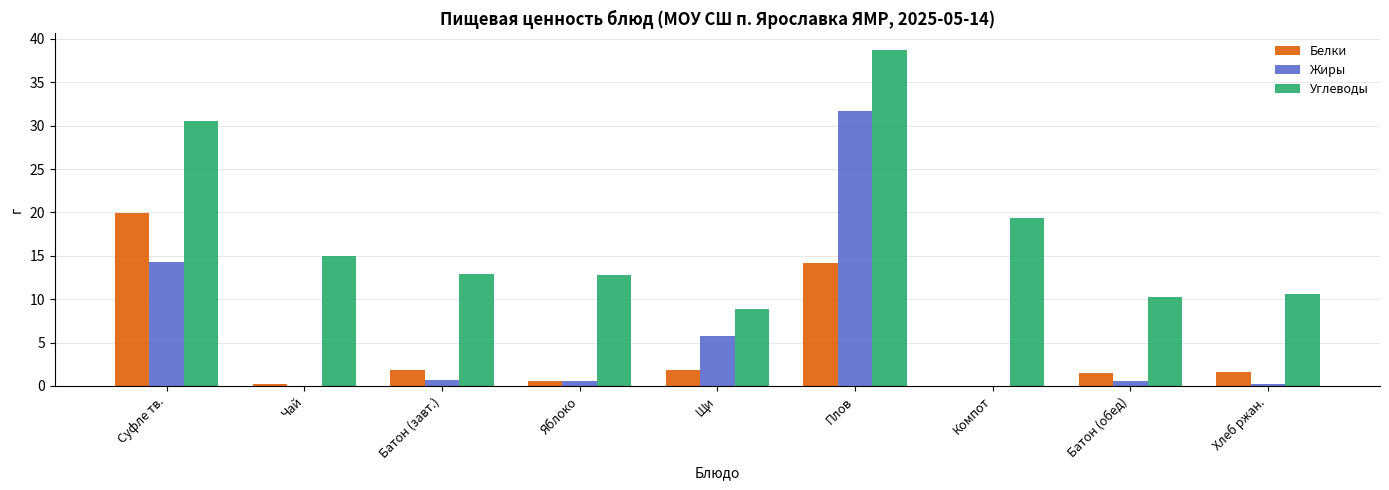

What is the approximate value of Жиры at Яблоко?

0.5